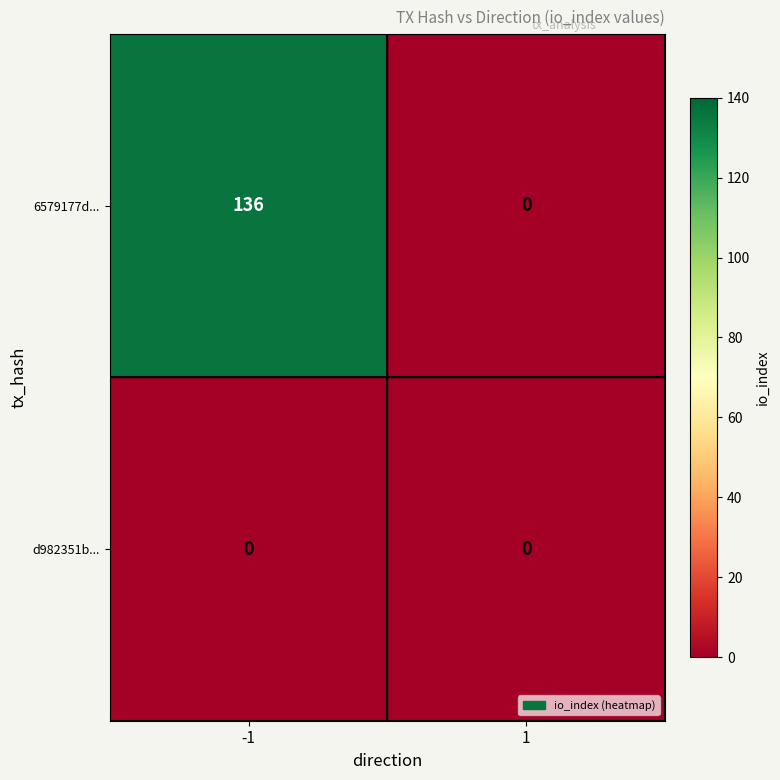

Which series has the largest total across all categories?

6579177d...